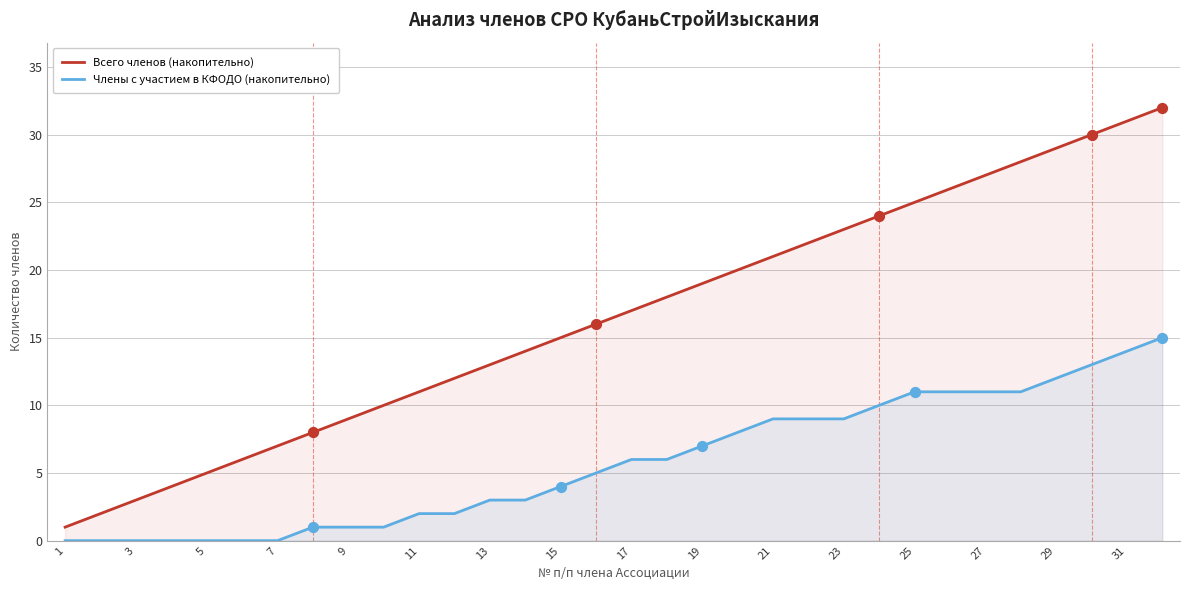

Which series has the largest total across all categories?

Всего членов (накопительно)